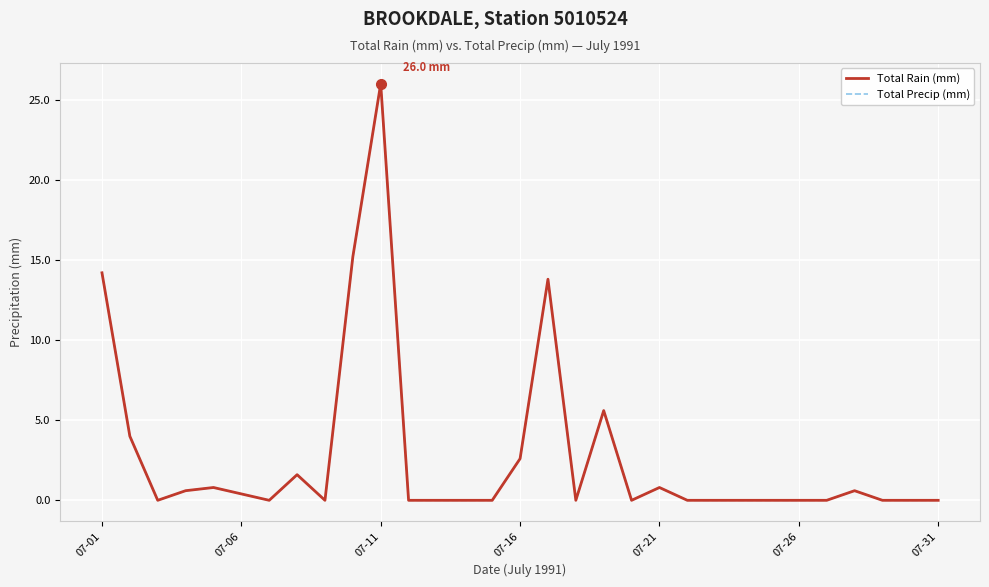

True or false: Total Precip (mm) and Total Rain (mm) intersect in this chart.

False